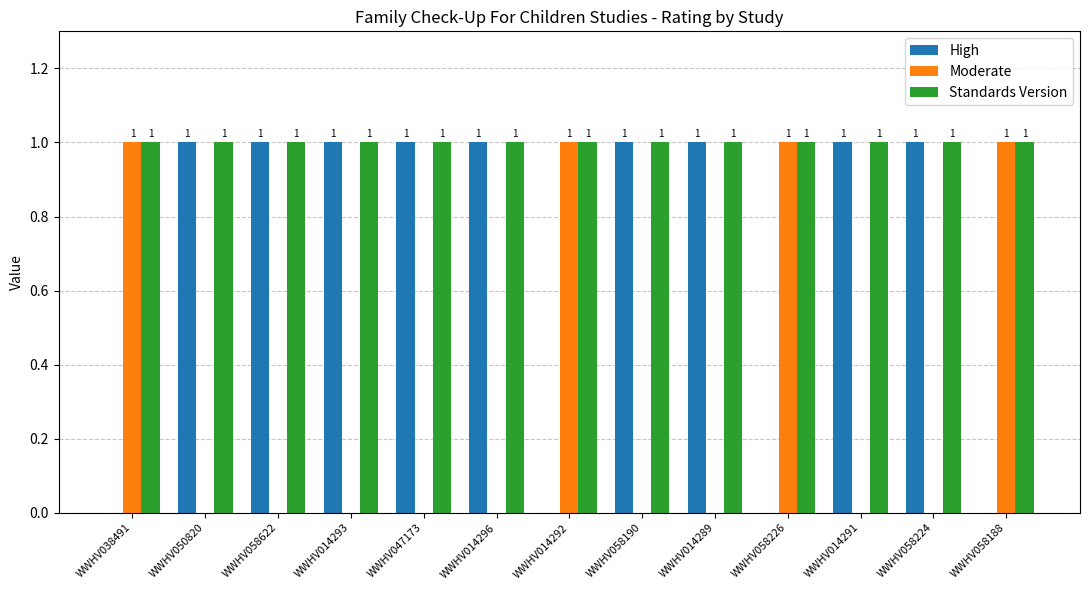

The value of Standards Version at WWHV058226 is 1. True or false?

True